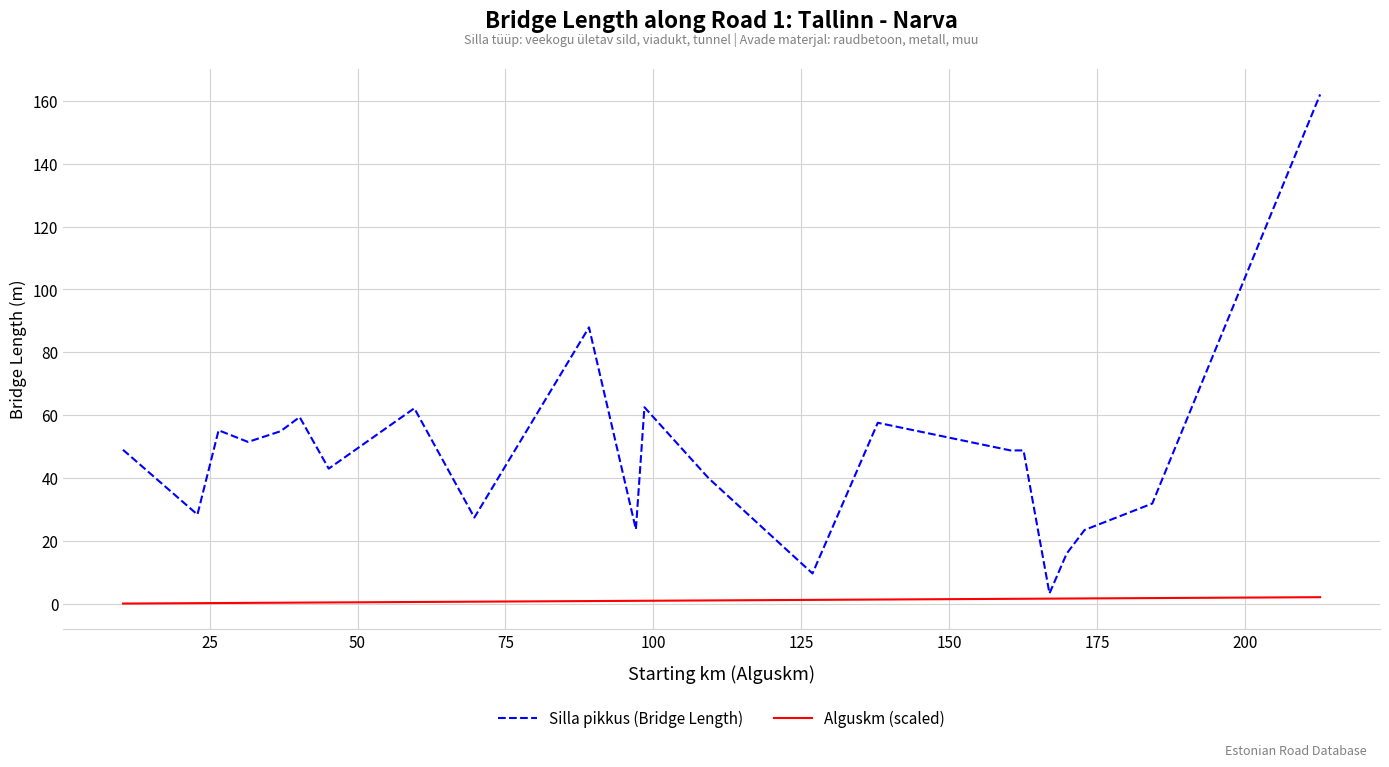

Which series has the largest range (max minus min)?

Silla pikkus (Bridge Length)